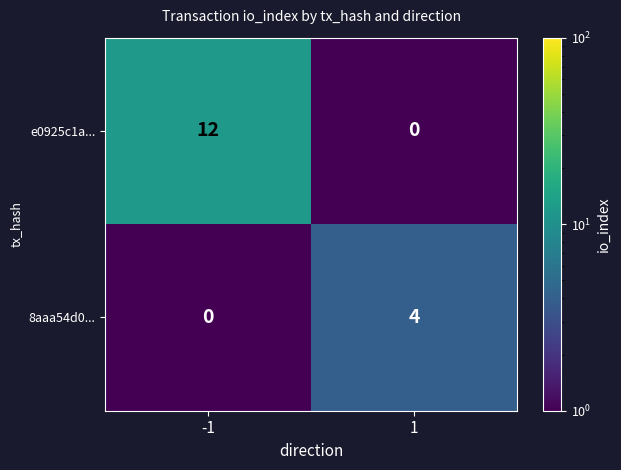

At which category does the chart reach its peak across all series?

-1